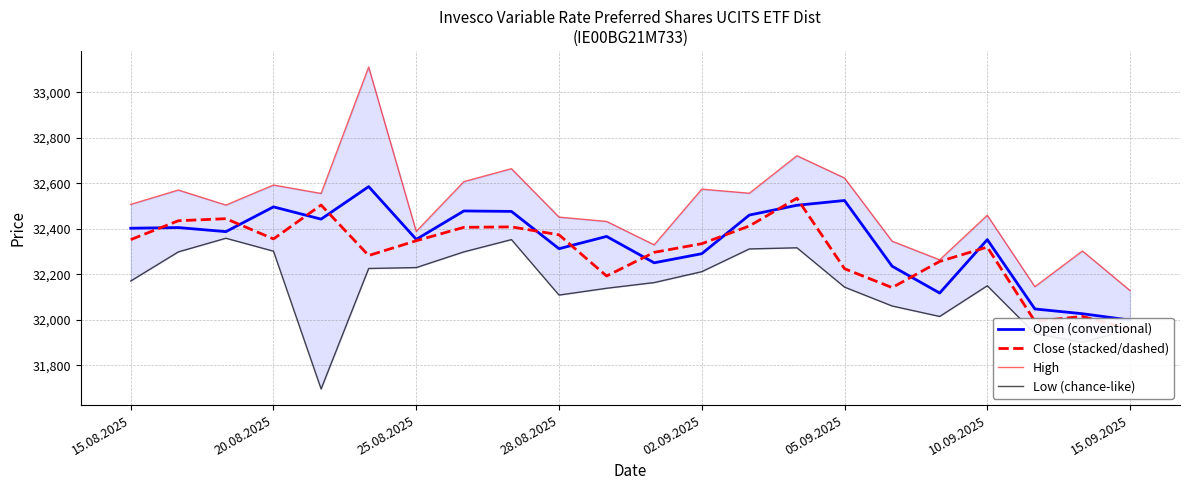

What is the sum of all High values?

714848